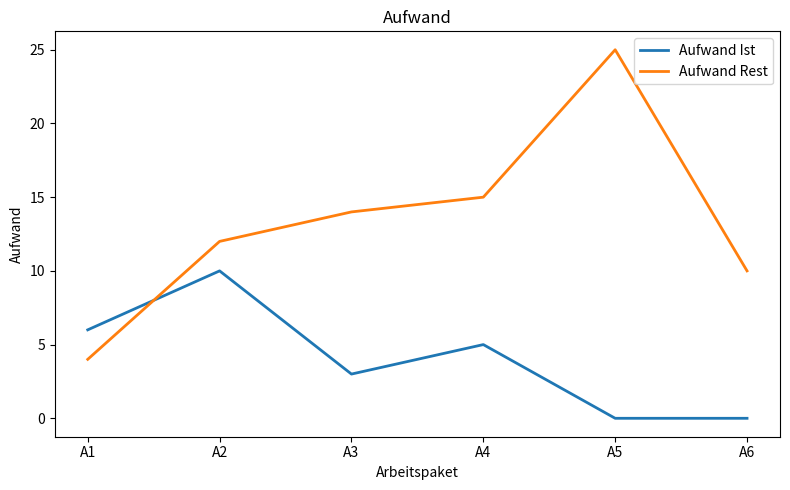

What is the sum of all Aufwand Ist values?

24